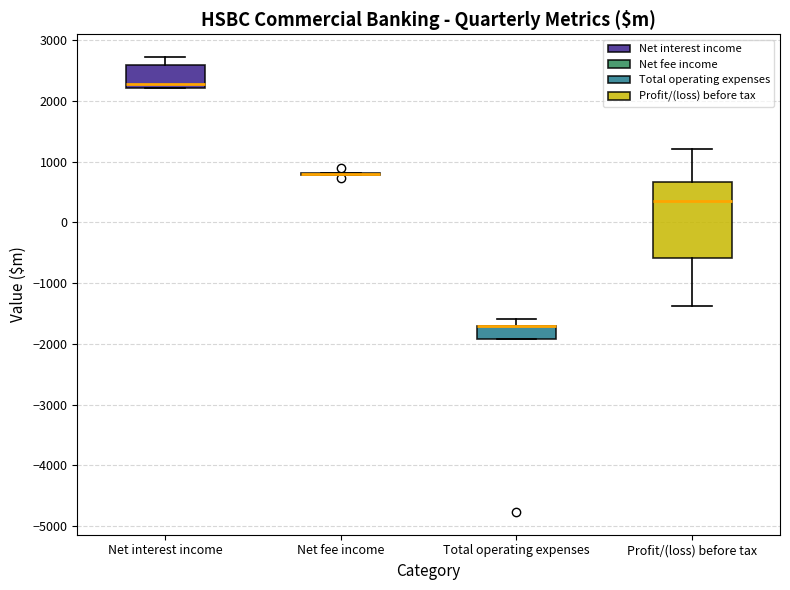

Where does the upper whisker of the box for Total operating expenses end on the y-axis? The values are not printed on the chart, so give them approximately, as read against the axis.

-1600